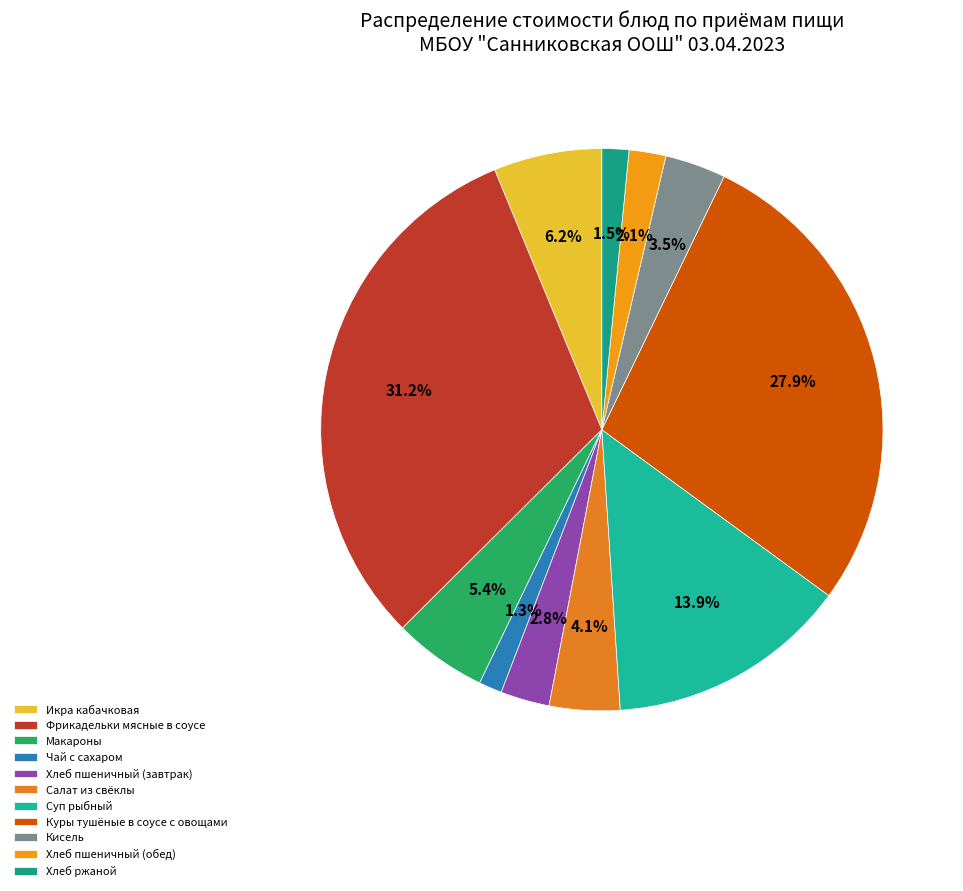

The Хлеб пшеничный (завтрак) slice represents 14% of the pie. True or false?

False